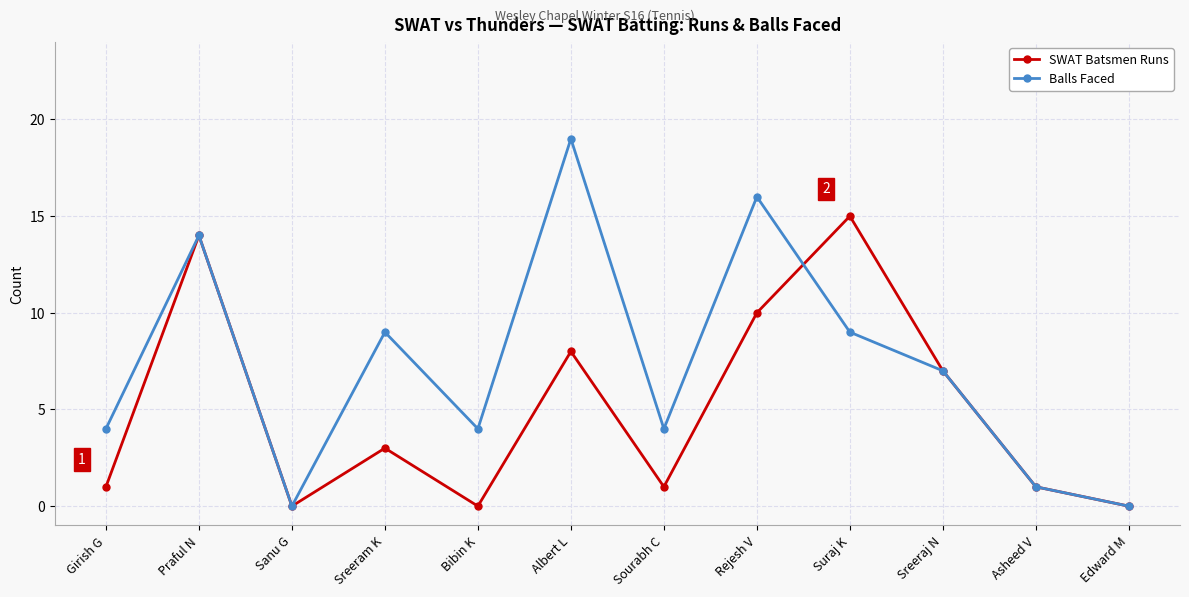

Which series has the widest spread of values?

Balls Faced